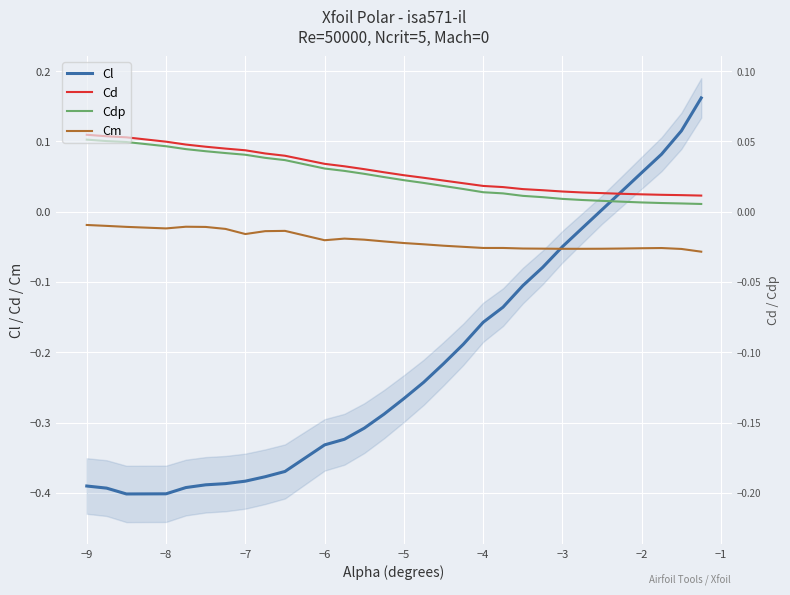

Reading left to right, extract all data points from this chart.

Cl: -0.4	-0.4	-0.4	-0.4	-0.4	-0.4	-0.4	-0.4	-0.4	-0.4	-0.3	-0.3	-0.3	-0.3	-0.3	-0.2	-0.2	-0.2	-0.2	-0.1	-0.1	-0.1	-0.0	-0.0	0.0	0.0	0.1	0.1	0.1	0.2
Cd: 0.1	0.1	0.1	0.1	0.1	0.1	0.1	0.1	0.1	0.1	0.1	0.1	0.1	0.1	0.1	0.0	0.0	0.0	0.0	0.0	0.0	0.0	0.0	0.0	0.0	0.0	0.0	0.0	0.0	0.0
Cdp: 0.1	0.1	0.1	0.1	0.1	0.1	0.1	0.1	0.1	0.1	0.1	0.1	0.1	0.0	0.0	0.0	0.0	0.0	0.0	0.0	0.0	0.0	0.0	0.0	0.0	0.0	0.0	0.0	0.0	0.0
Cm: -0.0	-0.0	-0.0	-0.0	-0.0	-0.0	-0.0	-0.0	-0.0	-0.0	-0.0	-0.0	-0.0	-0.0	-0.0	-0.0	-0.0	-0.1	-0.1	-0.1	-0.1	-0.1	-0.1	-0.1	-0.1	-0.1	-0.1	-0.1	-0.1	-0.1